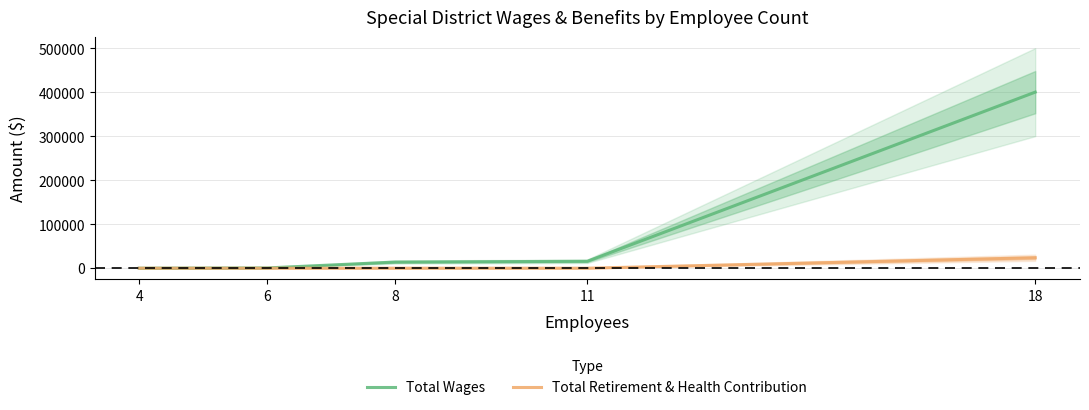

The Total Retirement & Health Contribution series shows 23789 at 18. True or false?

True